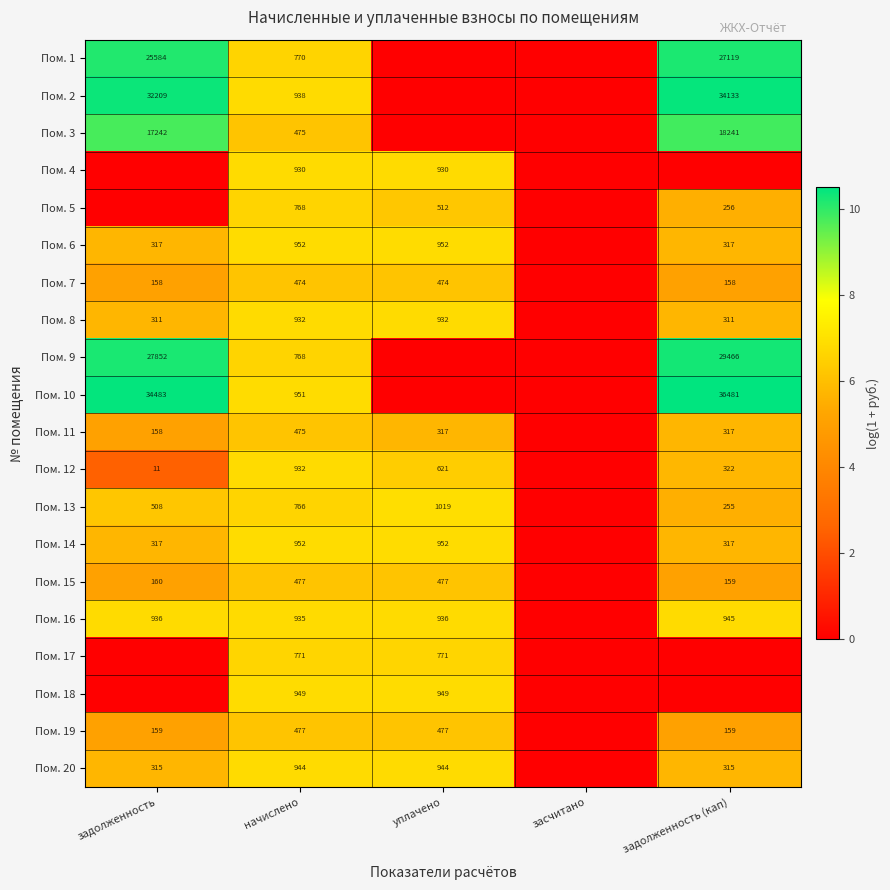

What is the total value across all series at начислено?

15636